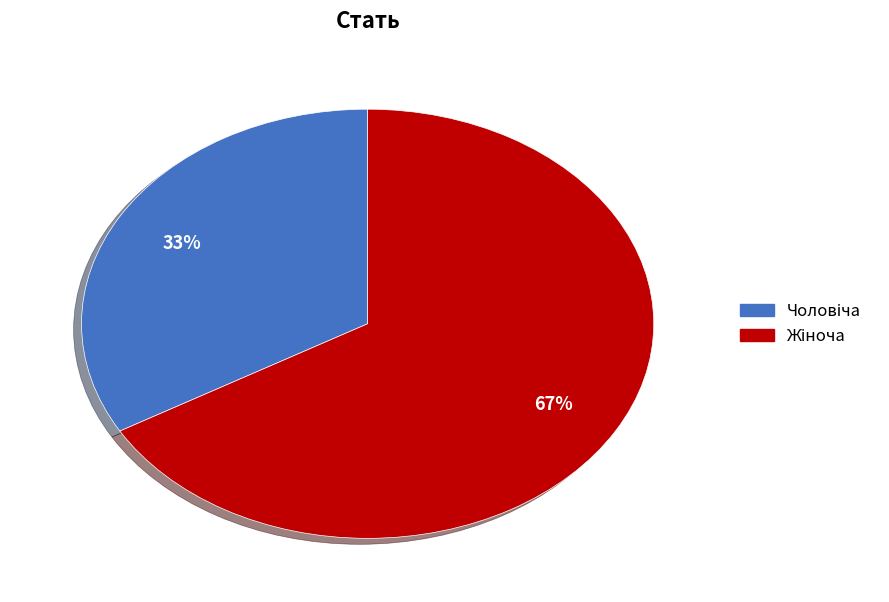

Is there a majority slice in this chart?

Yes